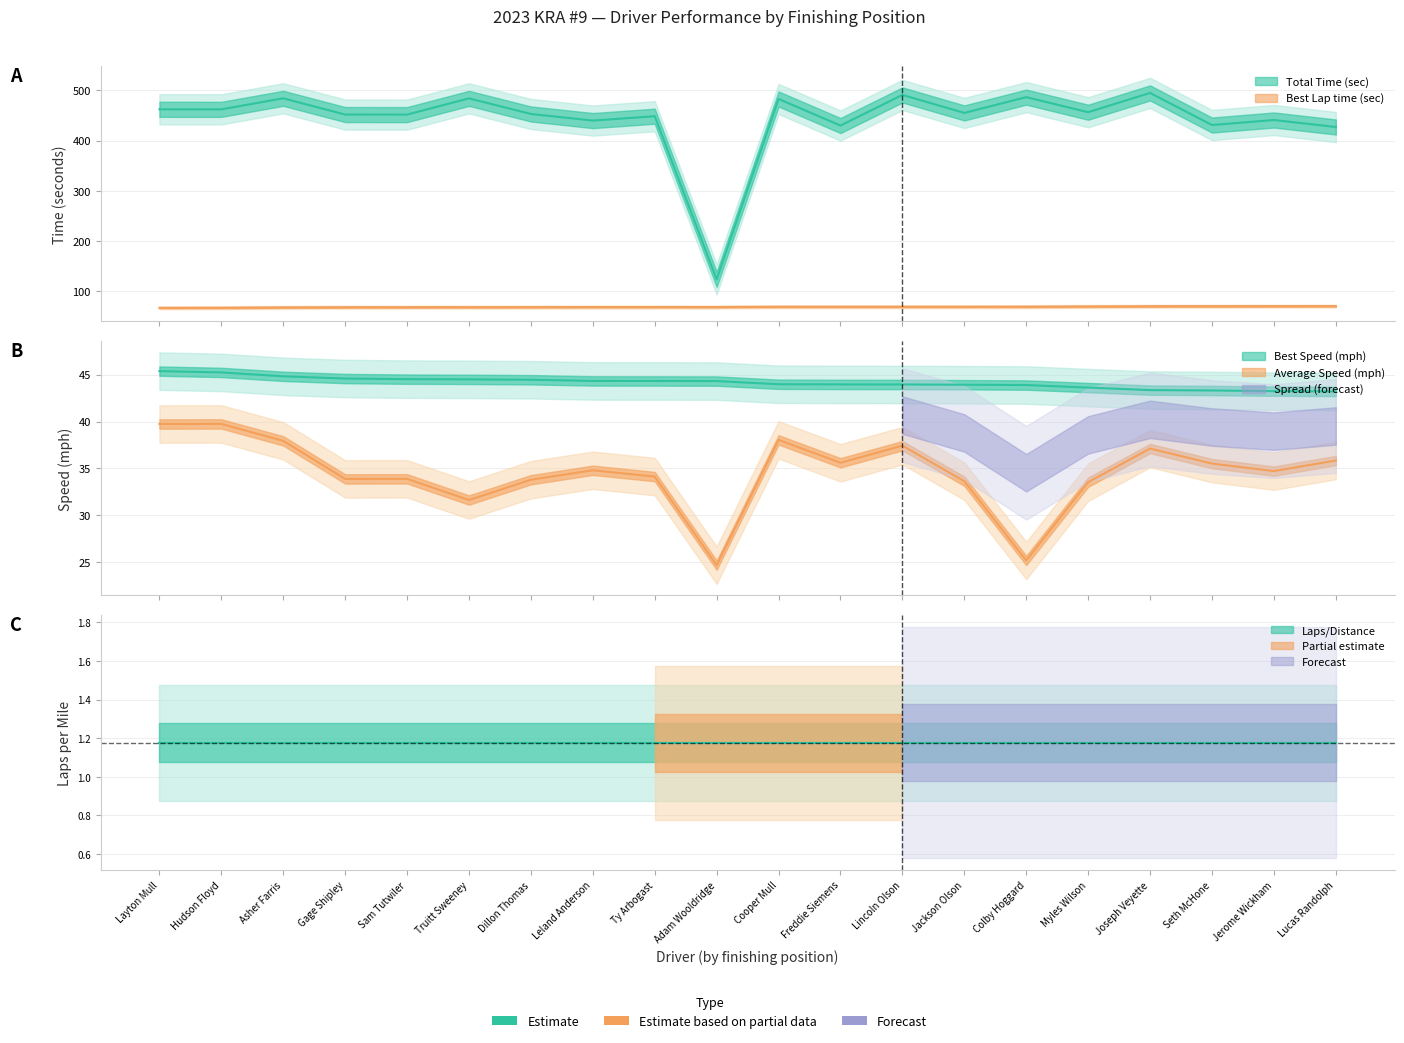

Reading right to left, list all the values displayed in this chart.

Total Time: Lucas Randolph=426.9	Jerome Wickham=440.8	Seth McHone=430.8	Joseph Veyette=494.6	Myles Wilson=456.3	Colby Hoggard=486.2	Jackson Olson=454.9	Lincoln Olson=490.6	Freddie Siemens=429.8	Cooper Mull=482.6	Adam Wooldridge=124.0	Ty Arbogast=448.3	Leland Anderson=439.7	Dillon Thomas=452.8	Truitt Sweeney=483.8	Sam Tutwiler=451.5	Gage Shipley=451.6	Asher Farris=483.9	Hudson Floyd=461.9	Layton Mull=462.0
Best Lap time: Lucas Randolph=70.8	Jerome Wickham=70.8	Seth McHone=70.6	Joseph Veyette=70.6	Myles Wilson=70.1	Colby Hoggard=69.7	Jackson Olson=69.7	Lincoln Olson=69.6	Freddie Siemens=69.6	Cooper Mull=69.6	Adam Wooldridge=69.0	Ty Arbogast=69.0	Leland Anderson=69.0	Dillon Thomas=68.8	Truitt Sweeney=68.8	Sam Tutwiler=68.7	Gage Shipley=68.6	Asher Farris=68.3	Hudson Floyd=67.6	Layton Mull=67.4
Best Speed: Lucas Randolph=43.2	Jerome Wickham=43.2	Seth McHone=43.3	Joseph Veyette=43.4	Myles Wilson=43.6	Colby Hoggard=43.9	Jackson Olson=43.9	Lincoln Olson=44.0	Freddie Siemens=44.0	Cooper Mull=44.0	Adam Wooldridge=44.3	Ty Arbogast=44.3	Leland Anderson=44.3	Dillon Thomas=44.5	Truitt Sweeney=44.5	Sam Tutwiler=44.5	Gage Shipley=44.6	Asher Farris=44.8	Hudson Floyd=45.2	Layton Mull=45.4
Average Speed: Lucas Randolph=35.8	Jerome Wickham=34.7	Seth McHone=35.5	Joseph Veyette=37.1	Myles Wilson=33.5	Colby Hoggard=25.2	Jackson Olson=33.6	Lincoln Olson=37.4	Freddie Siemens=35.6	Cooper Mull=38.0	Adam Wooldridge=24.7	Ty Arbogast=34.1	Leland Anderson=34.8	Dillon Thomas=33.8	Truitt Sweeney=31.6	Sam Tutwiler=33.9	Gage Shipley=33.9	Asher Farris=37.9	Hudson Floyd=39.7	Layton Mull=39.7